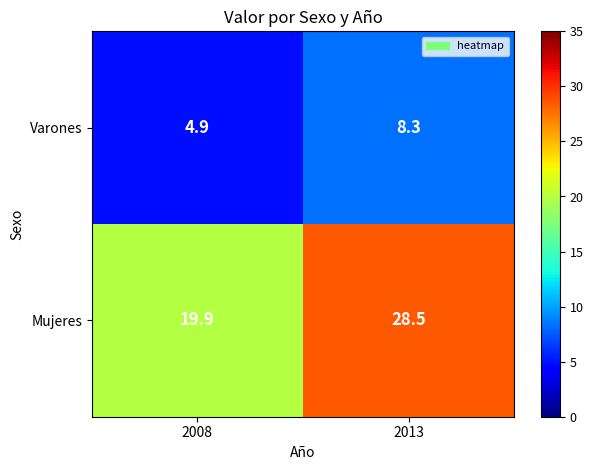

True or false: Varones has a value of 4.9 at 2008.

True